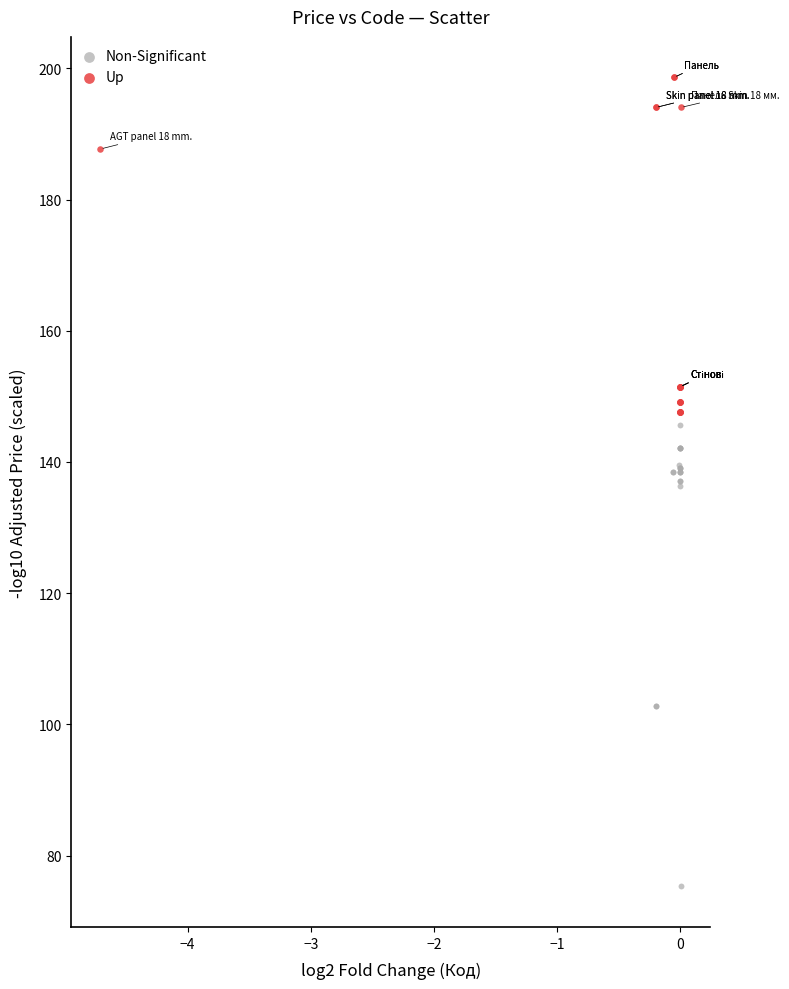

What are all the series names shown in the legend?

Non-Significant, Up